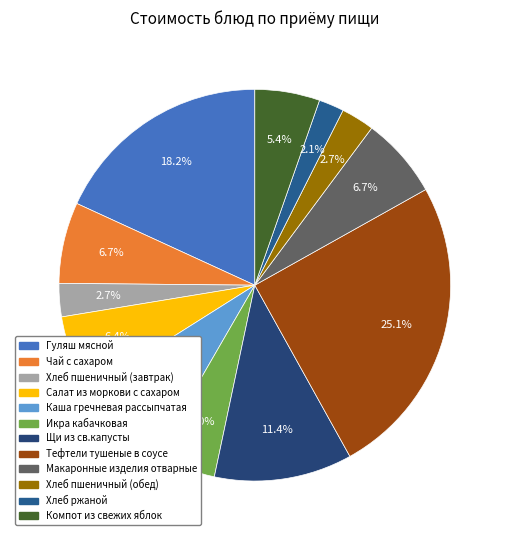

Which category has the smallest portion of the pie?

Хлеб ржаной